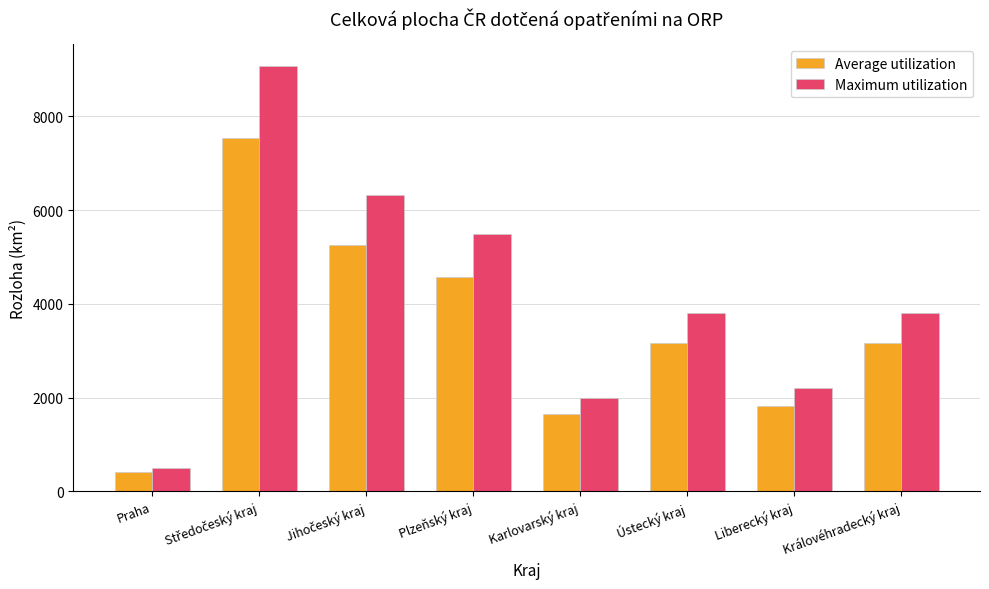

Which series has the largest total across all categories?

Maximum utilization